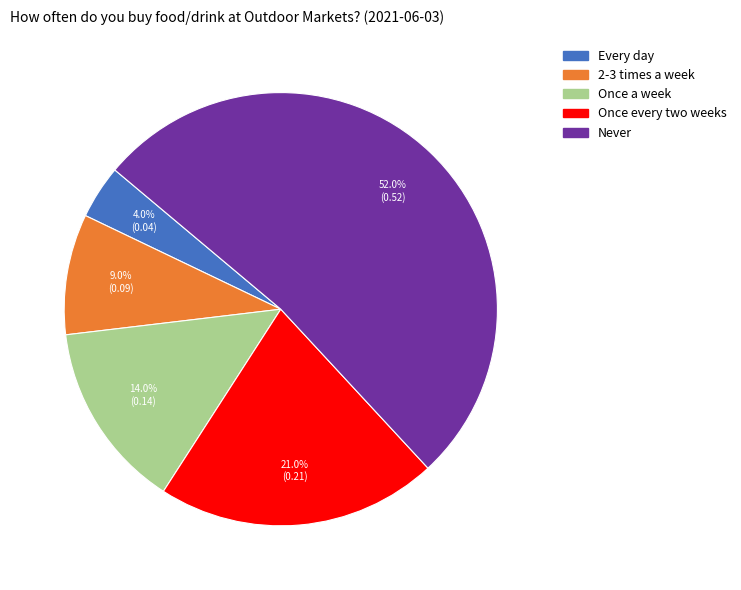

How many segments does this pie chart have?

5